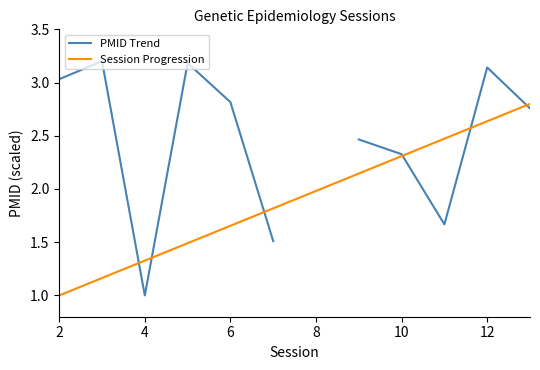

True or false: PMID Trend and Session Progression intersect in this chart.

True